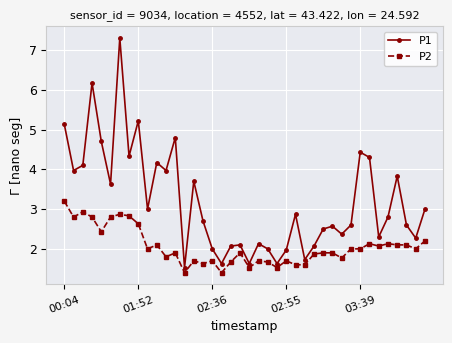

True or false: P2 and P1 intersect in this chart.

False